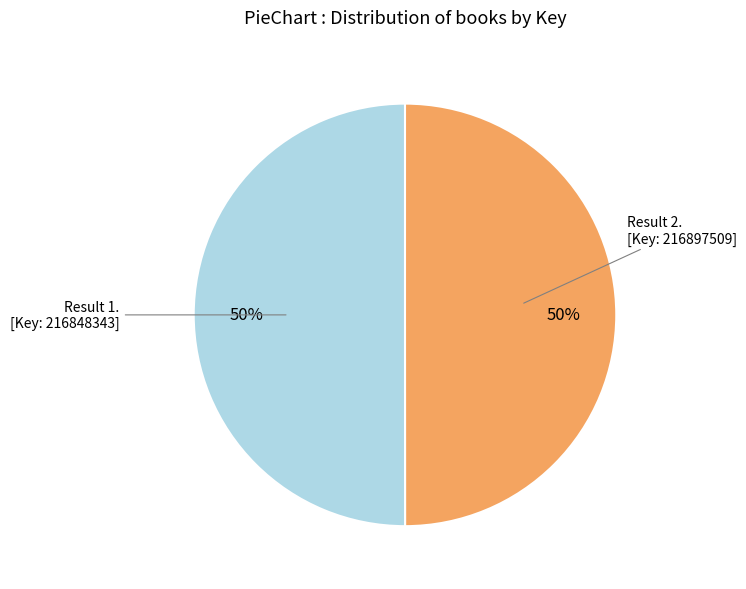

How many segments does this pie chart have?

2